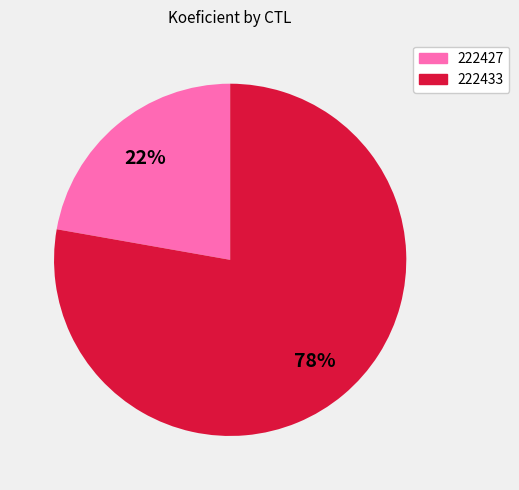

To the nearest percent, what is the difference between the largest and smallest slice percentages?

56%